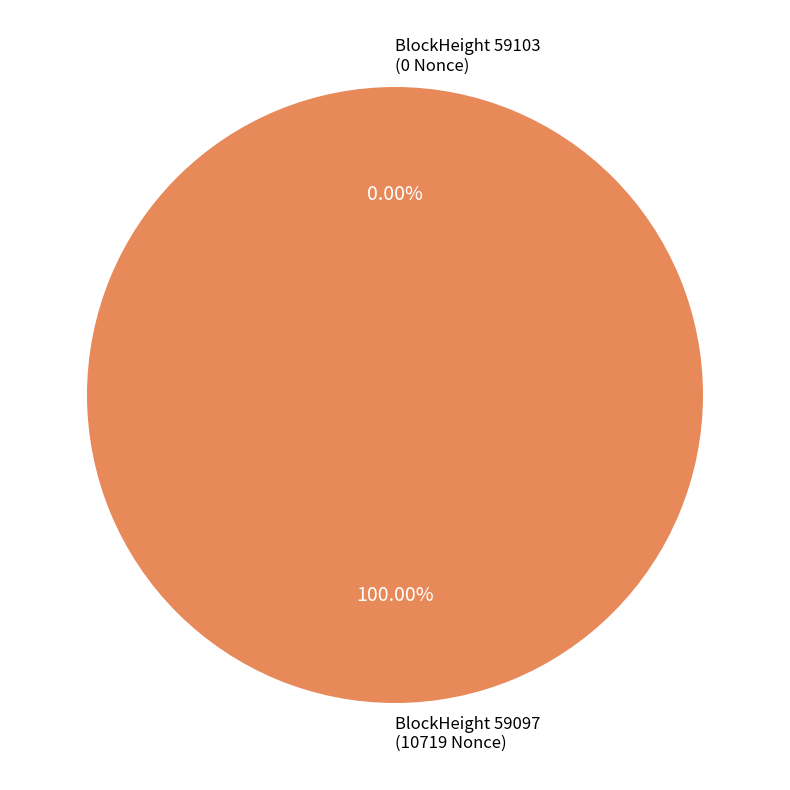

What is the change in value from 59103 to 59097?

+10719